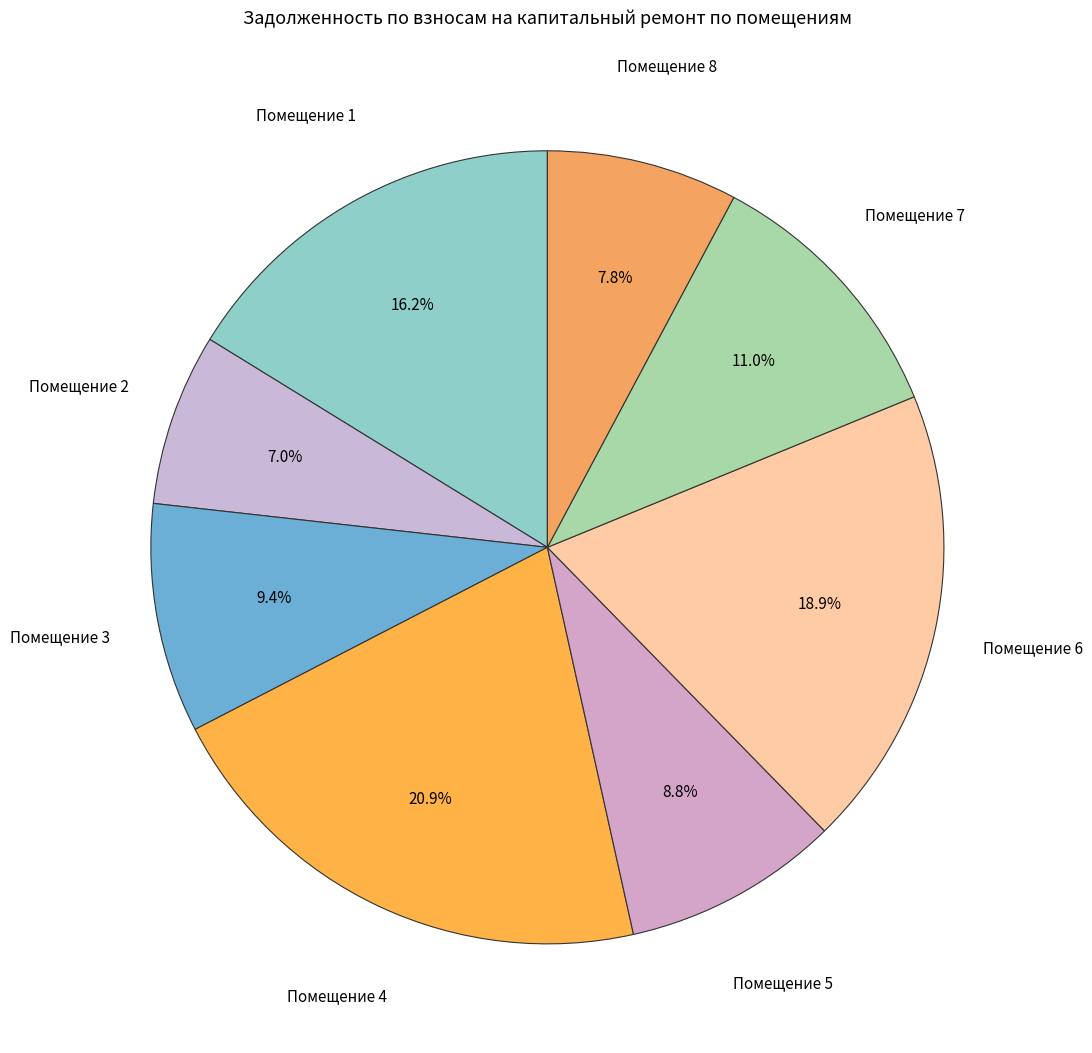

How many segments does this pie chart have?

8